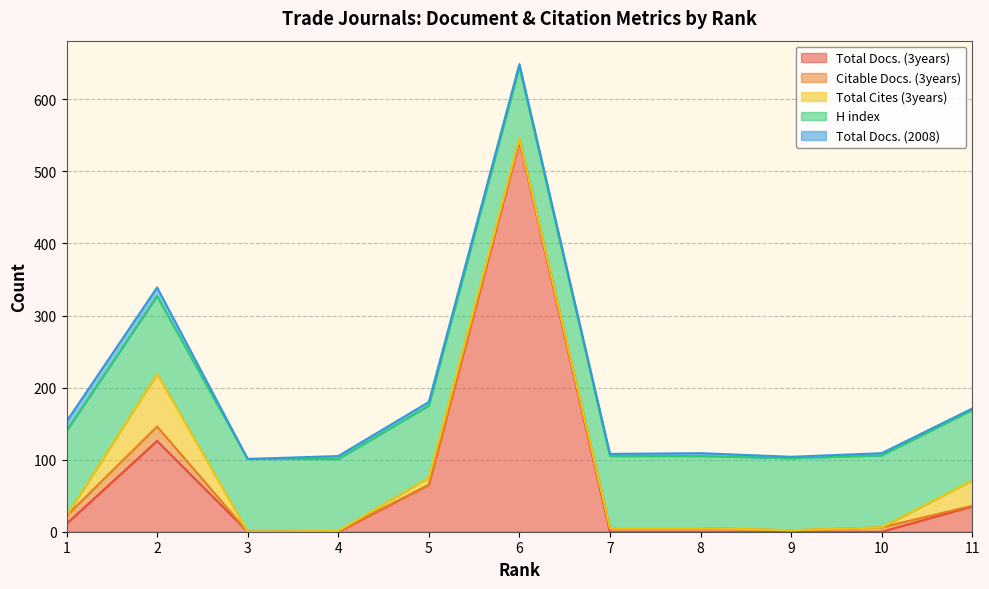

Is it true that Total Cites (3years) equals 25 at 9?

False